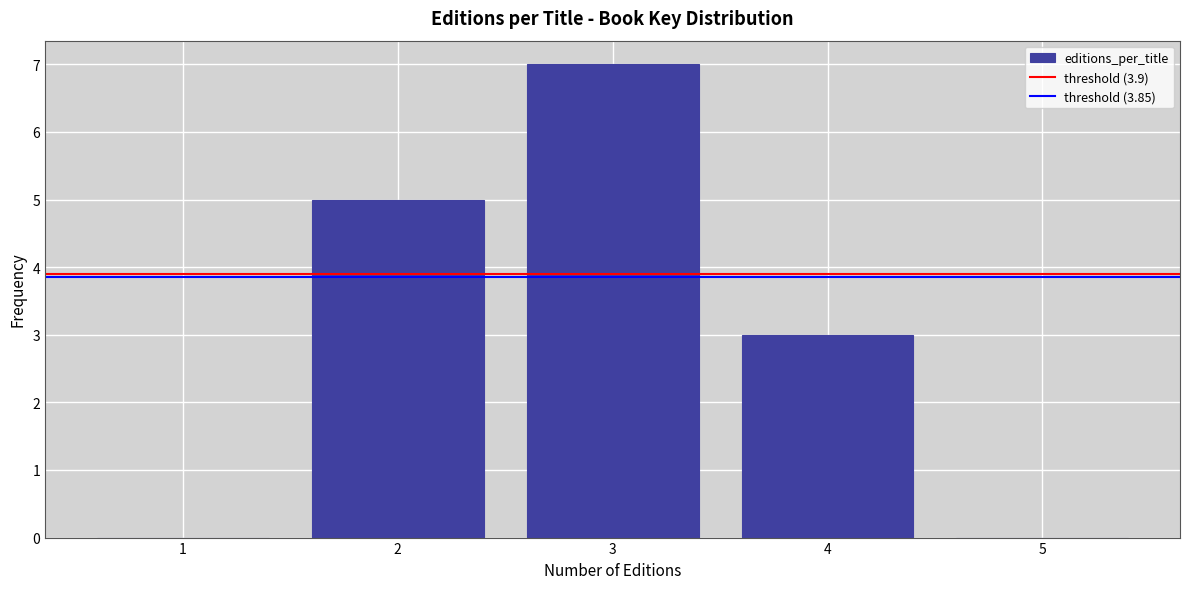

Is it true that the value at 5 is 0?

True